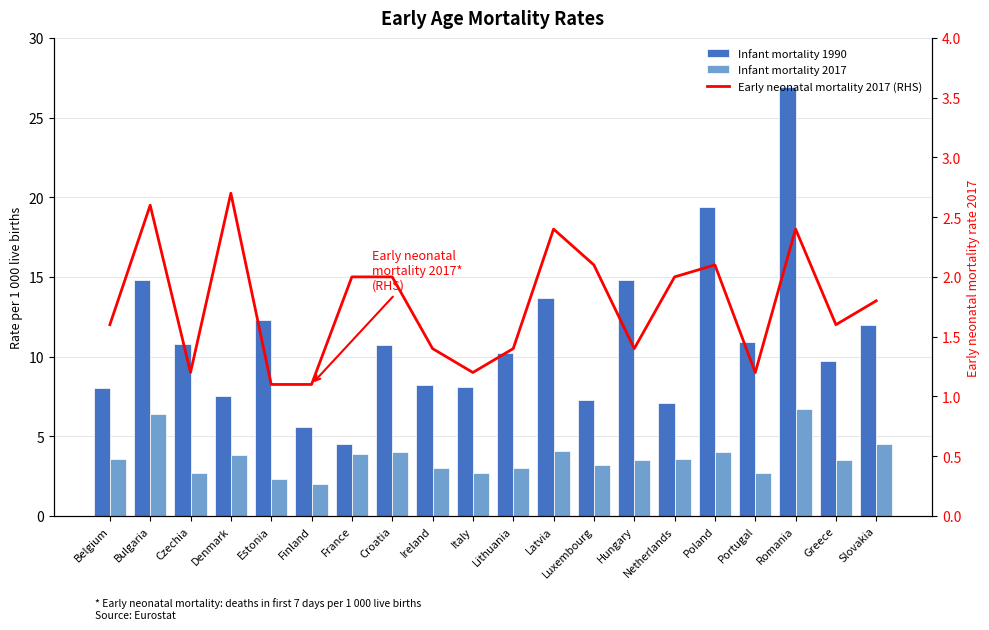

Where does the Infant mortality 1990 series first go above 10?

Bulgaria